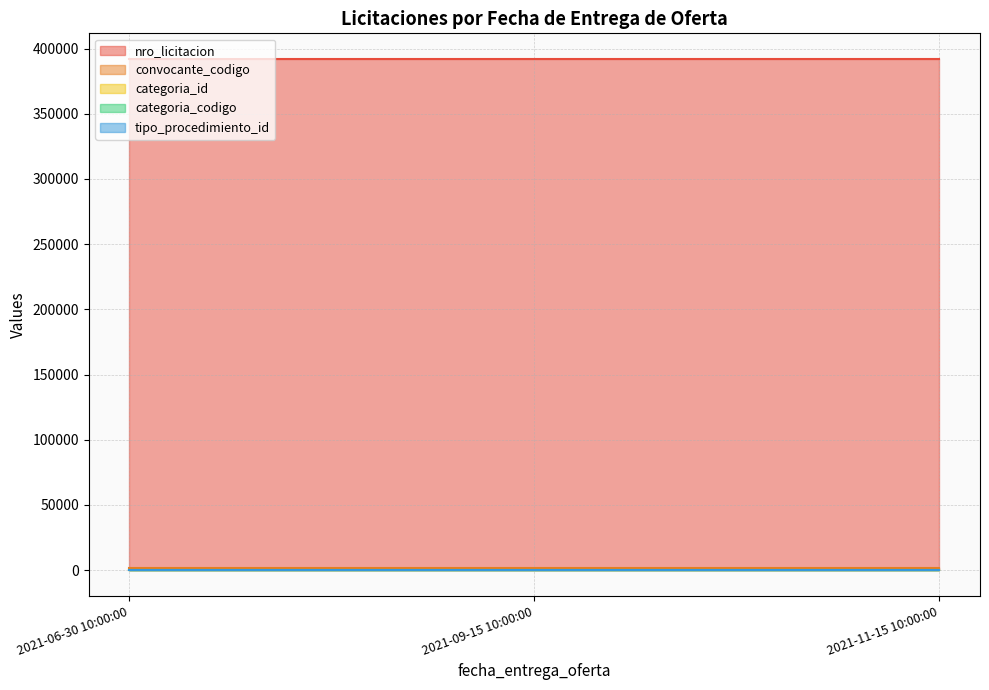

What is the total value across all series at 2021-09-15 10:00:00?

393463